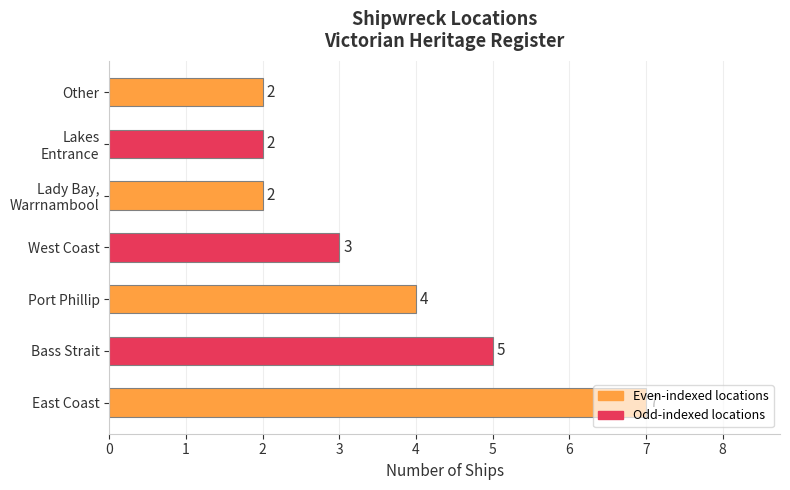

What value does the data have at West Coast?

3